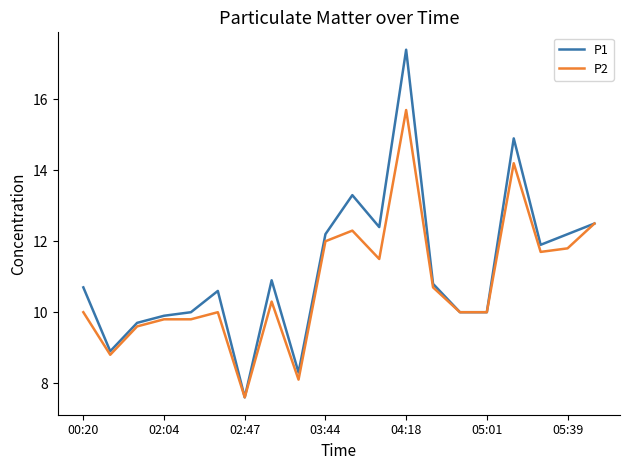

What is the highest value of the P2 series?

15.7